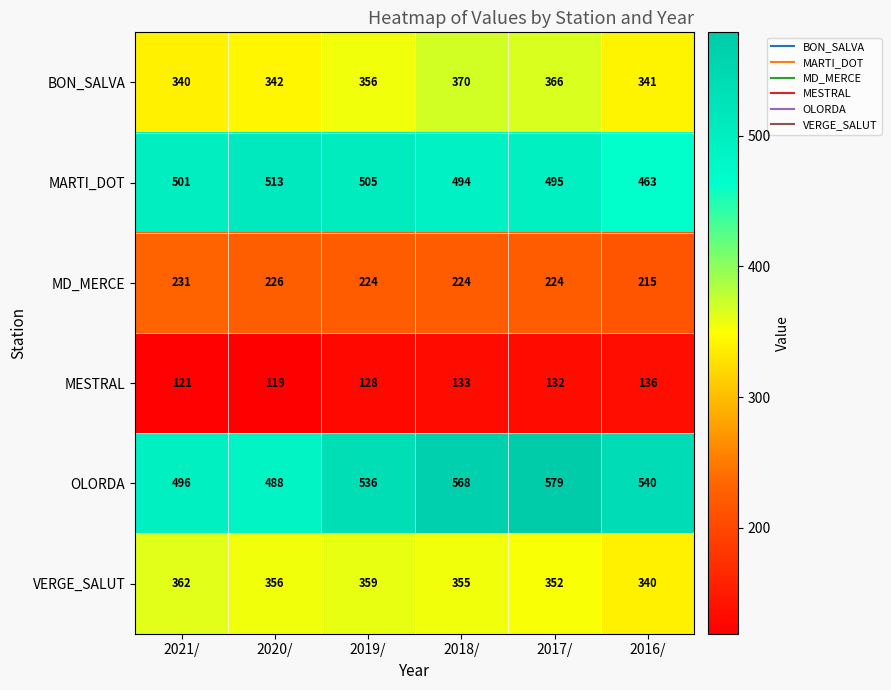

How many series are shown in this chart?

6